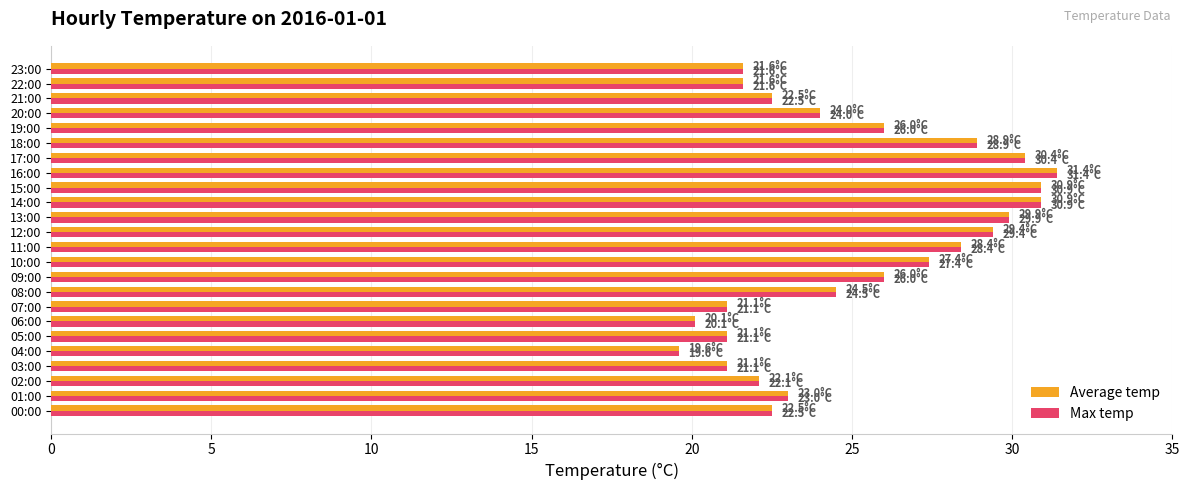

Is it true that Max temp equals 38.4 at 00:00?

False